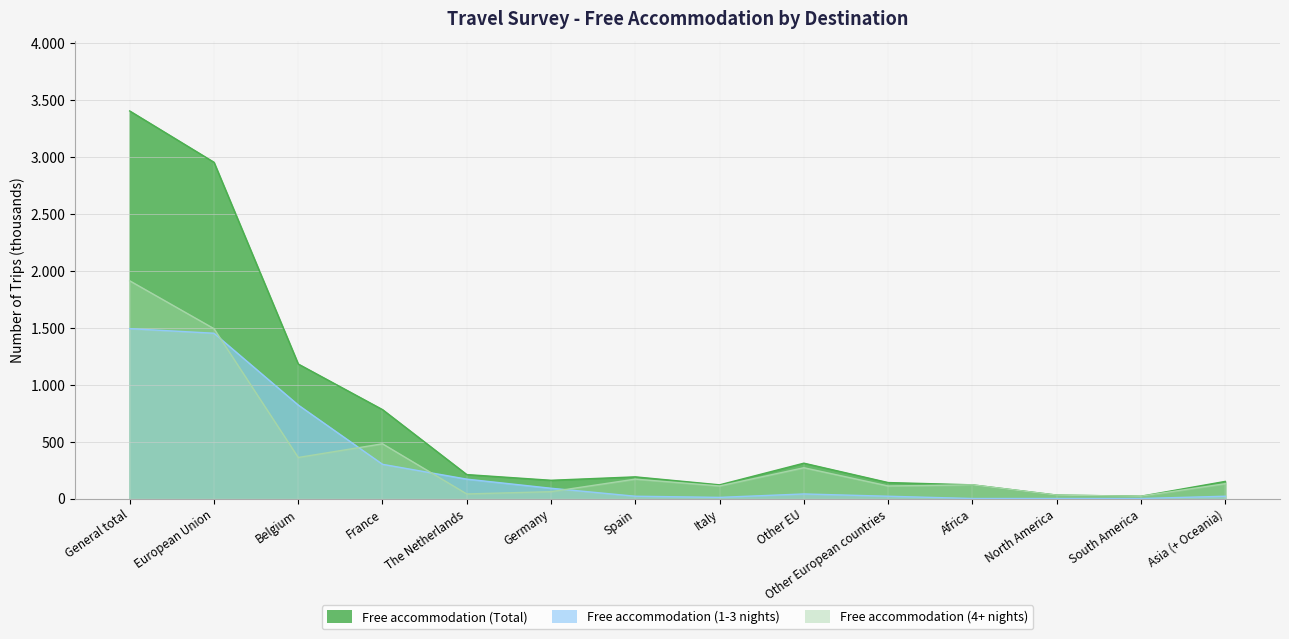

Which has a higher value, South America or Asia (+ Oceania)?

Asia (+ Oceania)